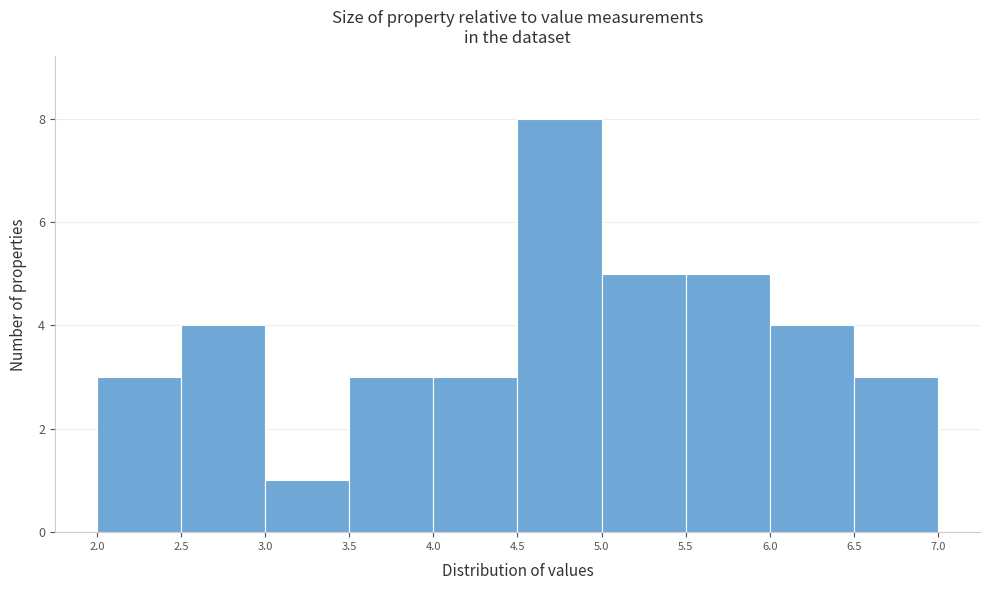

What is the height of the bar covering 3.5 to 4.0 on the x-axis? The values are not printed on the chart, so give them approximately, as read against the axis.

3